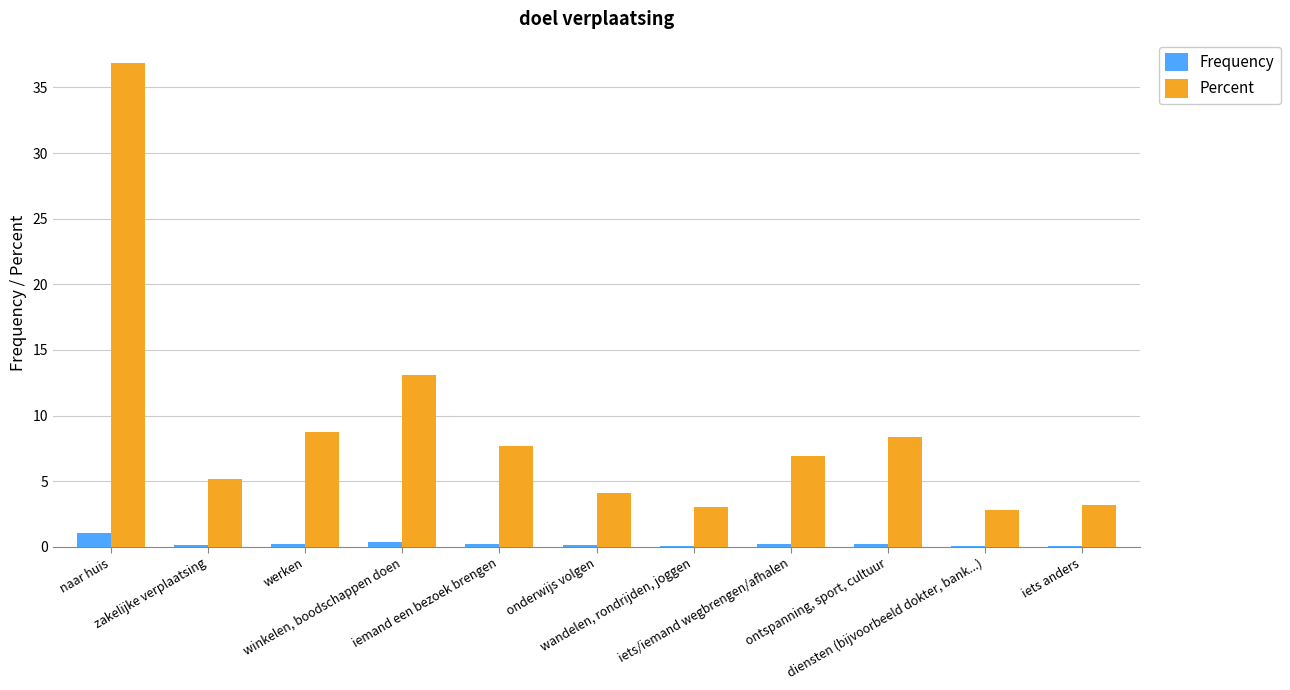

What is the maximum value shown in the chart?

36.9